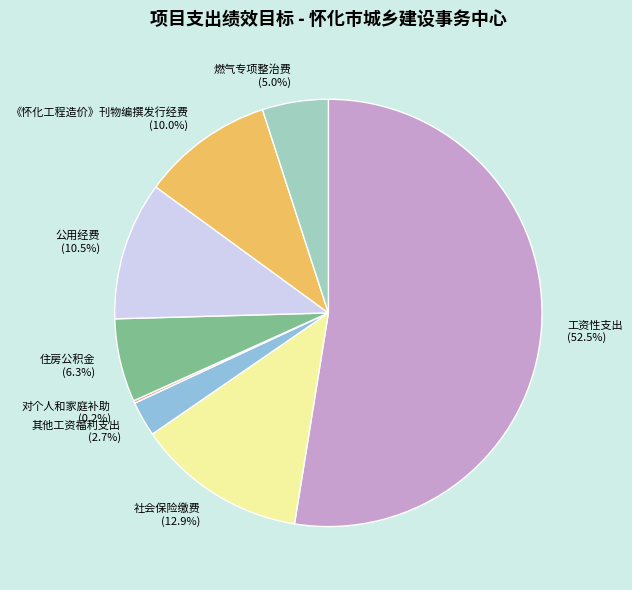

To the nearest percent, what is the difference between the largest and smallest slice percentages?

52%